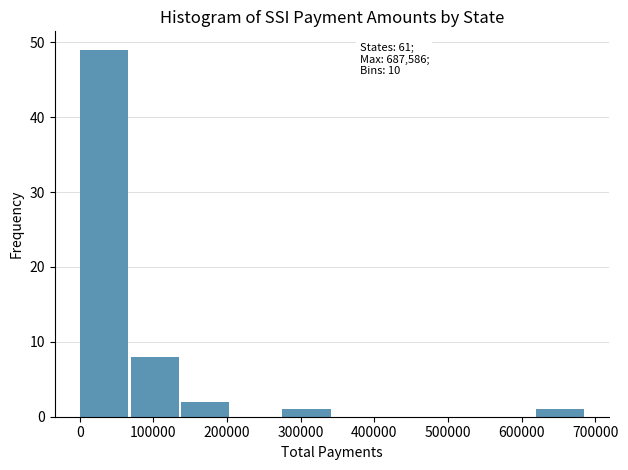

Which range on the x-axis has the tallest bar?

0 to 70000